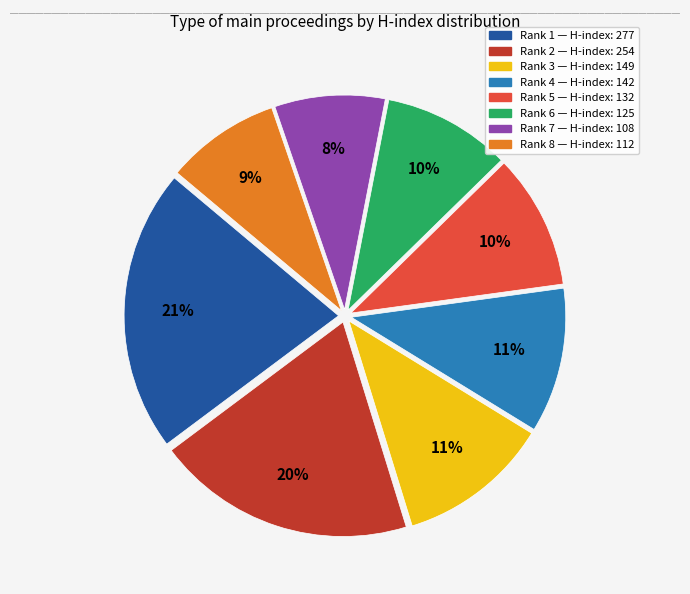

Does any single category account for the majority?

No